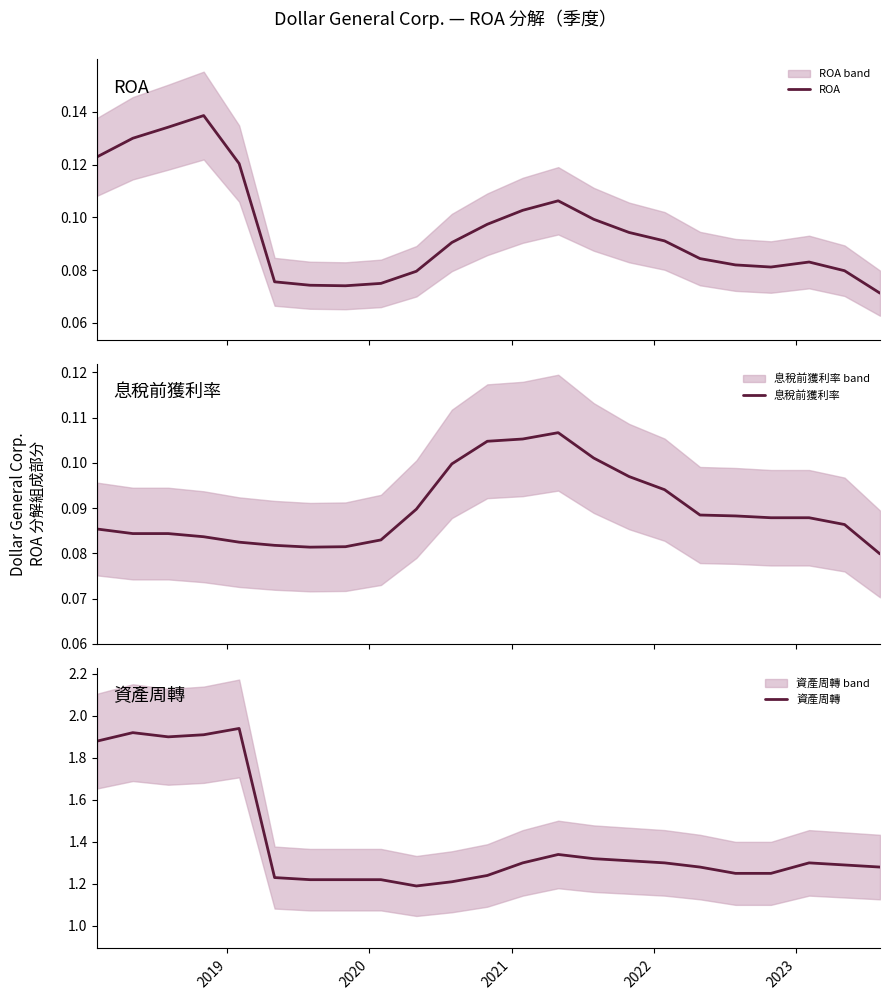

Is this an area chart (filled region under the line)?

No